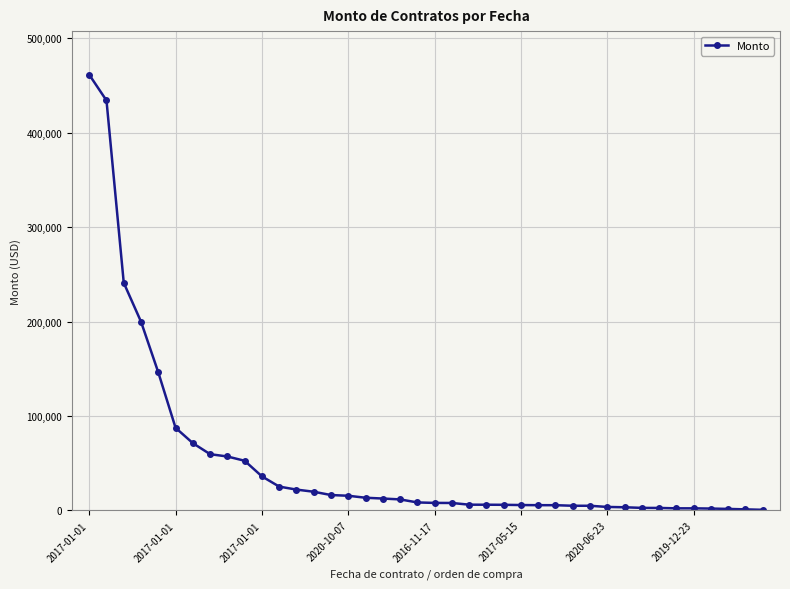

What is the value of the 6th point from the left?

87480.0